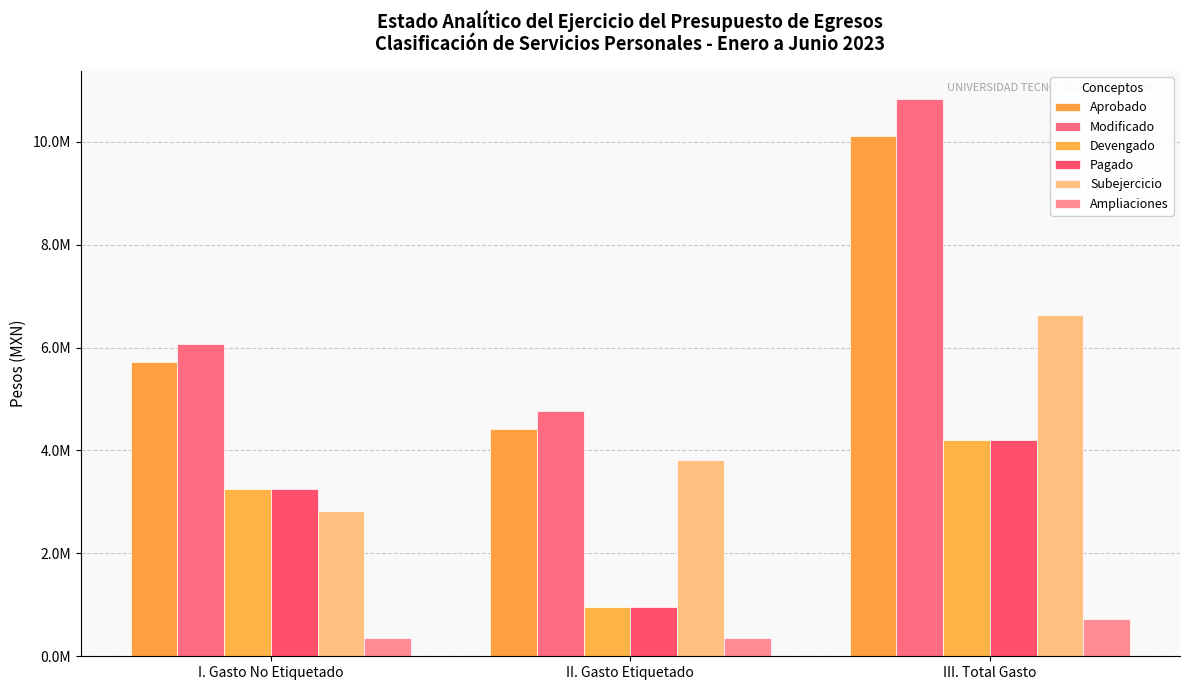

Is the value of Subejercicio at II. Gasto Etiquetado greater than the value of Ampliaciones at II. Gasto Etiquetado?

Yes